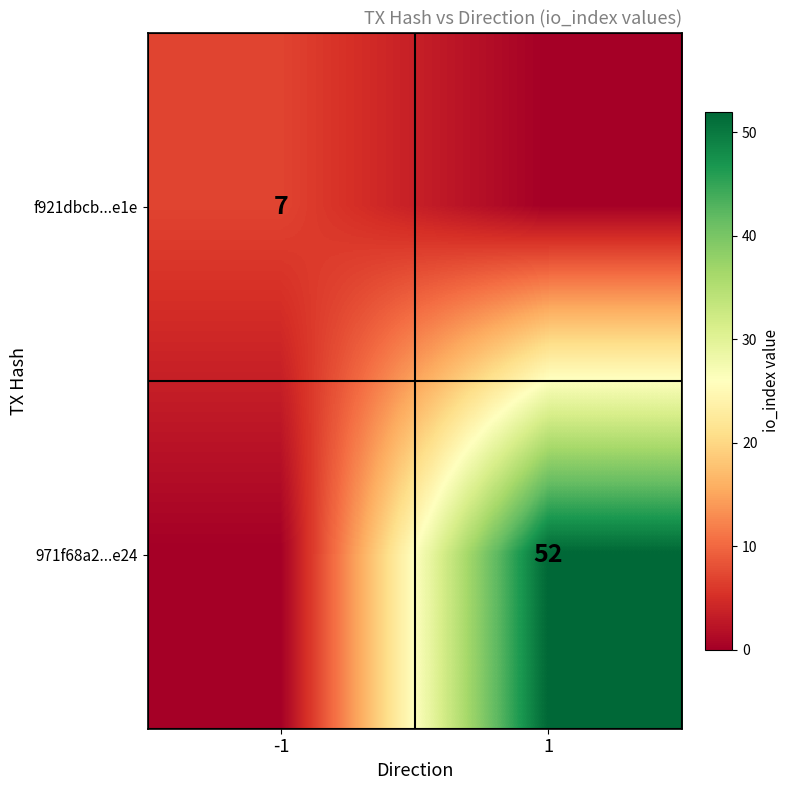

Which label corresponds to the smallest value in the chart?

1